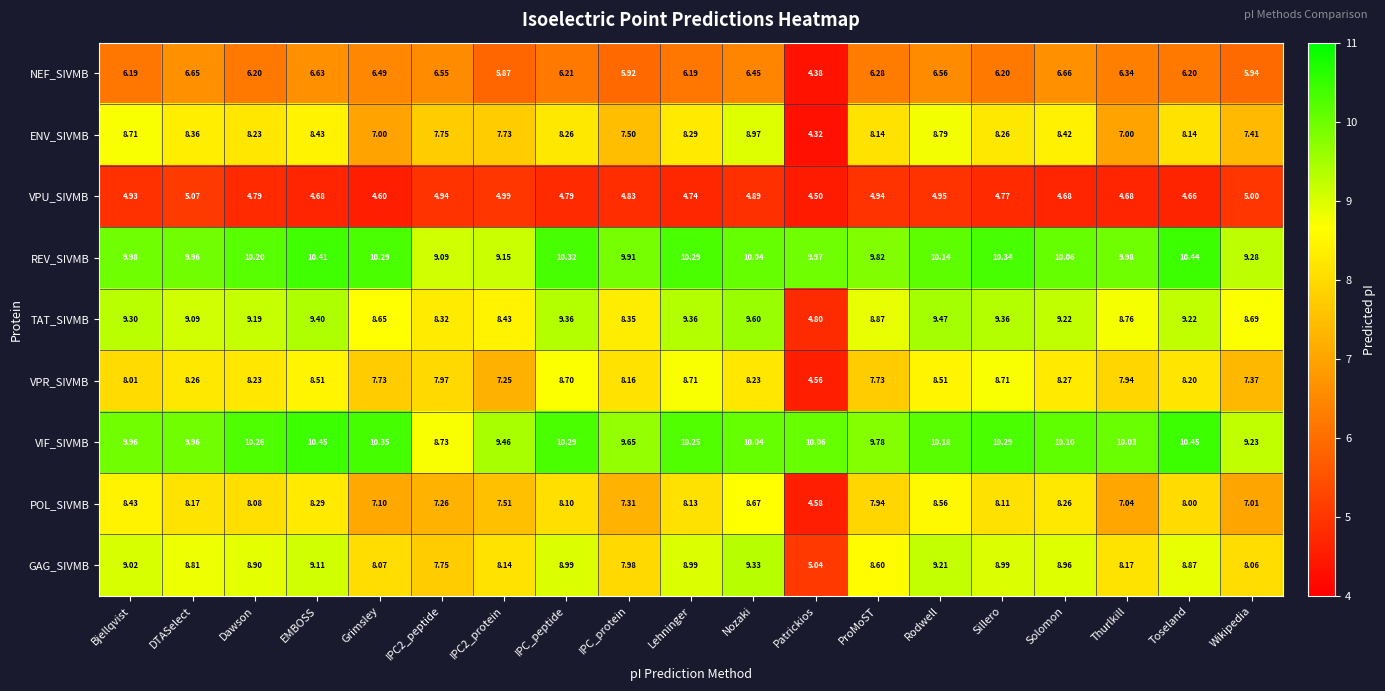

Which series has the widest spread of values?

TAT_SIVMB